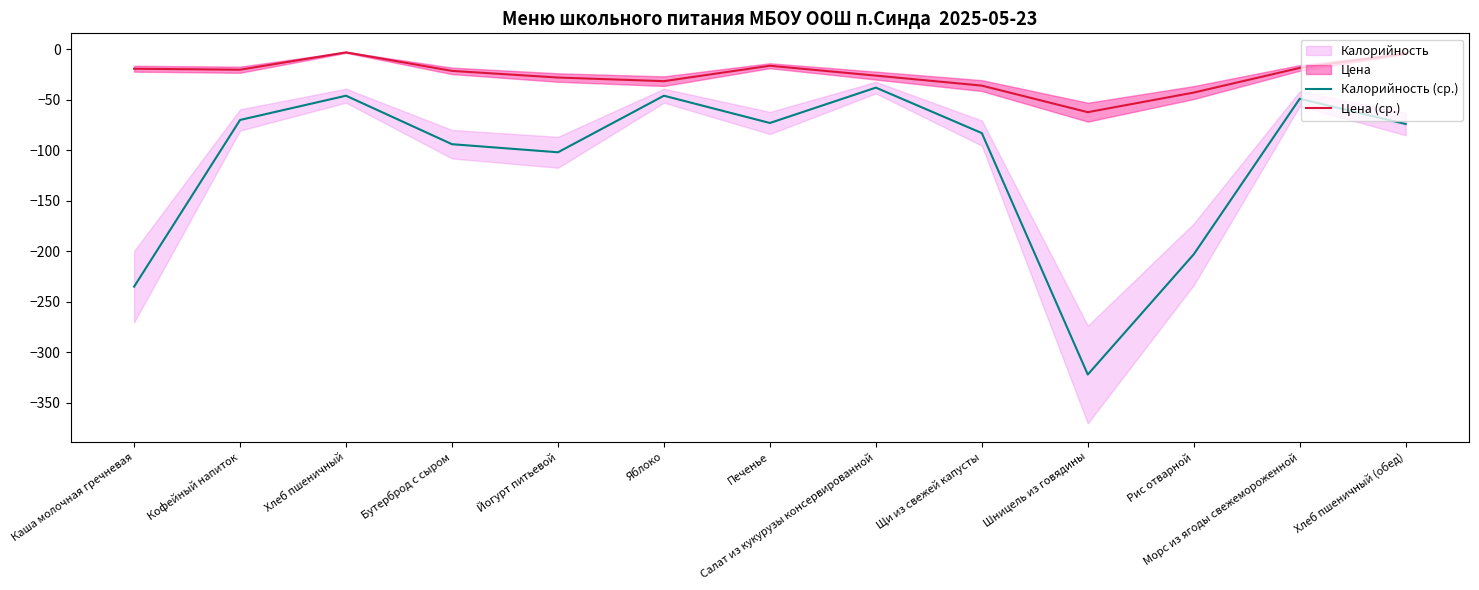

The value of Калорийность (ср.) at Яблоко is -46.0. True or false?

True